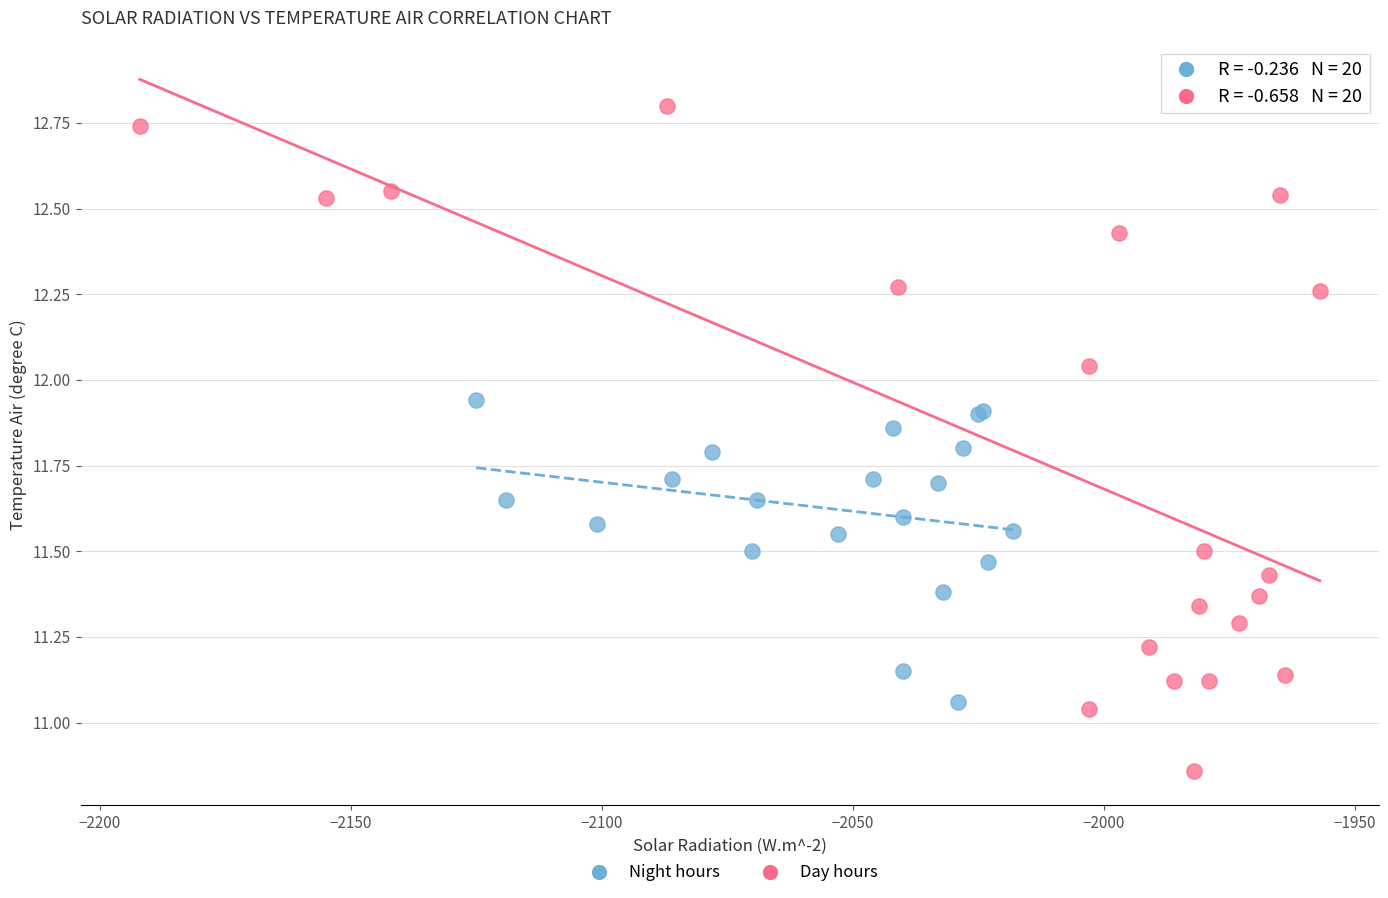

Which series contains the lowest Y value?

Day hours